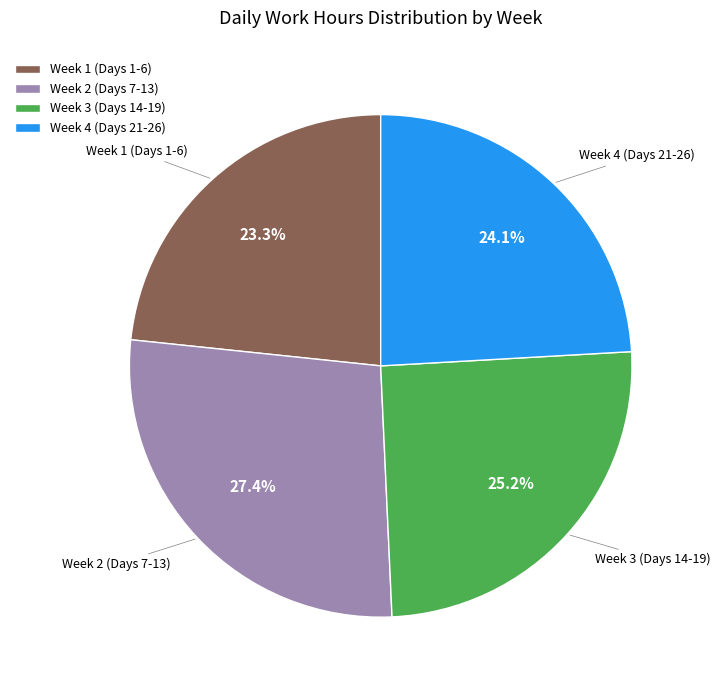

How many slices are in this pie chart?

4